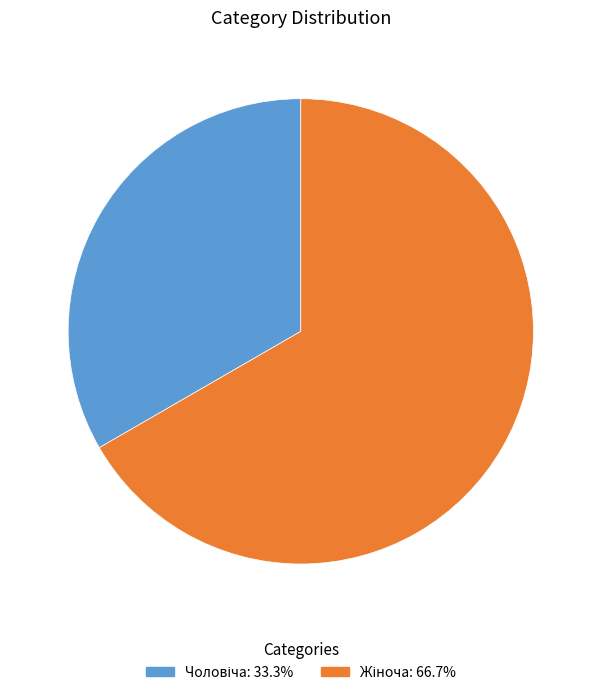

Is there a majority slice in this chart?

Yes